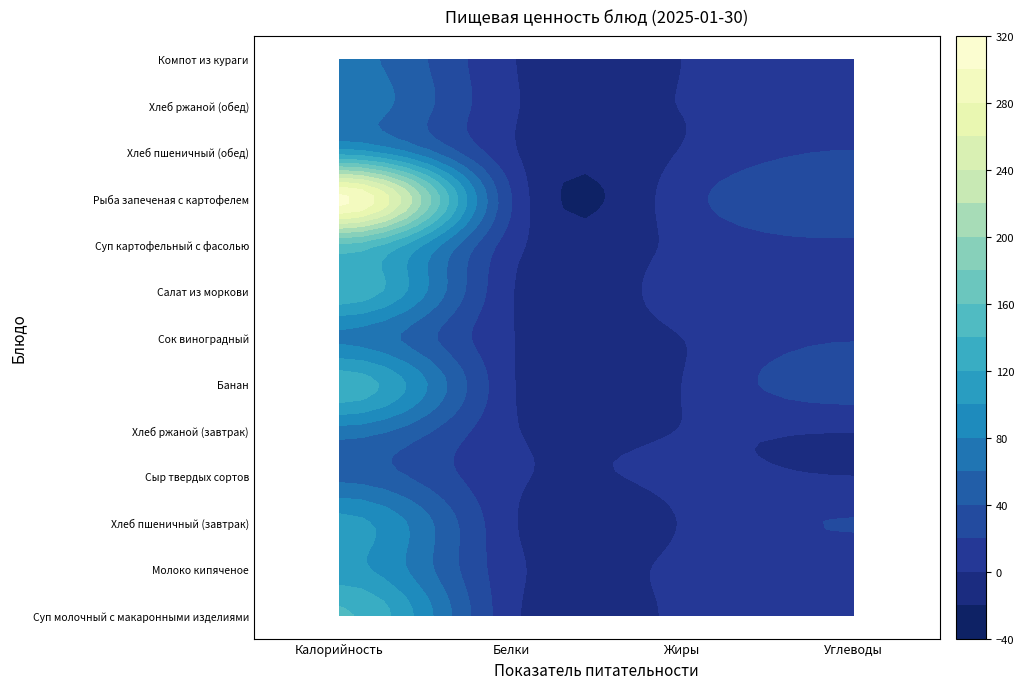

Reading left to right, list all the values displayed in this chart.

Суп молочный с макаронными изделиями: 143.0	5.5	5.6	17.7
Молоко кипяченое: 107.0	5.8	5.0	9.6
Хлеб пшеничный (завтрак): 107.2	3.1	1.1	20.9
Сыр твердых сортов: 53.7	3.3	4.4	0.0
Хлеб ржаной (завтрак): 72.4	2.6	0.5	1.1
Банан: 133.5	2.2	0.1	31.5
Сок виноградный: 76.0	1.0	0.0	18.0
Салат из моркови: 136.8	1.1	10.1	10.4
Суп картофельный с фасолью: 157.4	8.5	5.7	18.0
Рыба запеченая с картофелем: 305.4	19.6	11.9	30.1
Хлеб пшеничный (обед): 107.2	3.1	1.1	20.9
Хлеб ржаной (обед): 72.4	2.6	0.5	1.1
Компот из кураги: 66.9	1.4	0.1	15.7